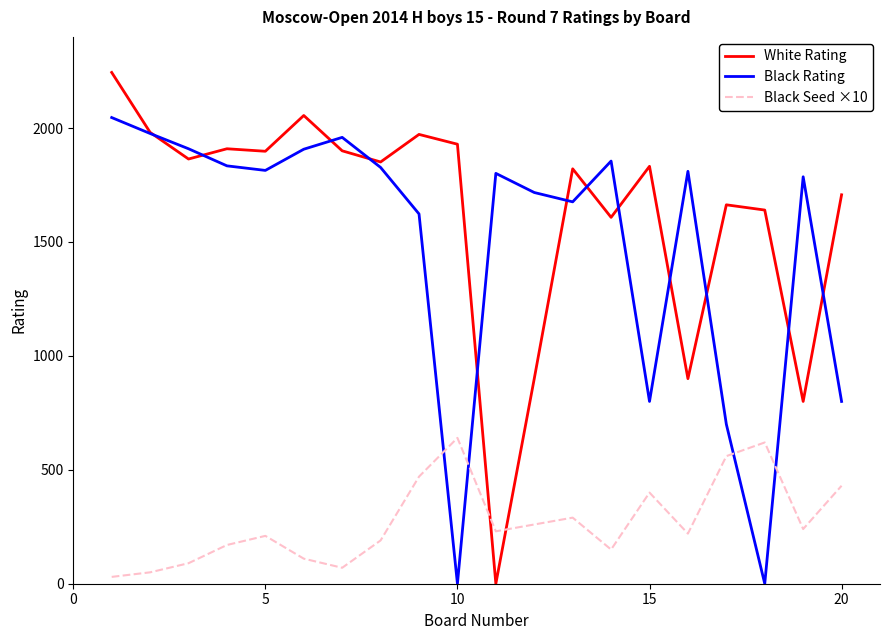

After their last crossing, which series has the higher values: Black Seed ×10 or Black Rating?

Black Rating